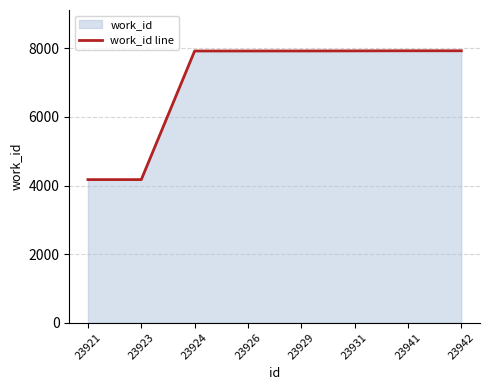

What is the approximate value at 23923, to the nearest 100?

4200